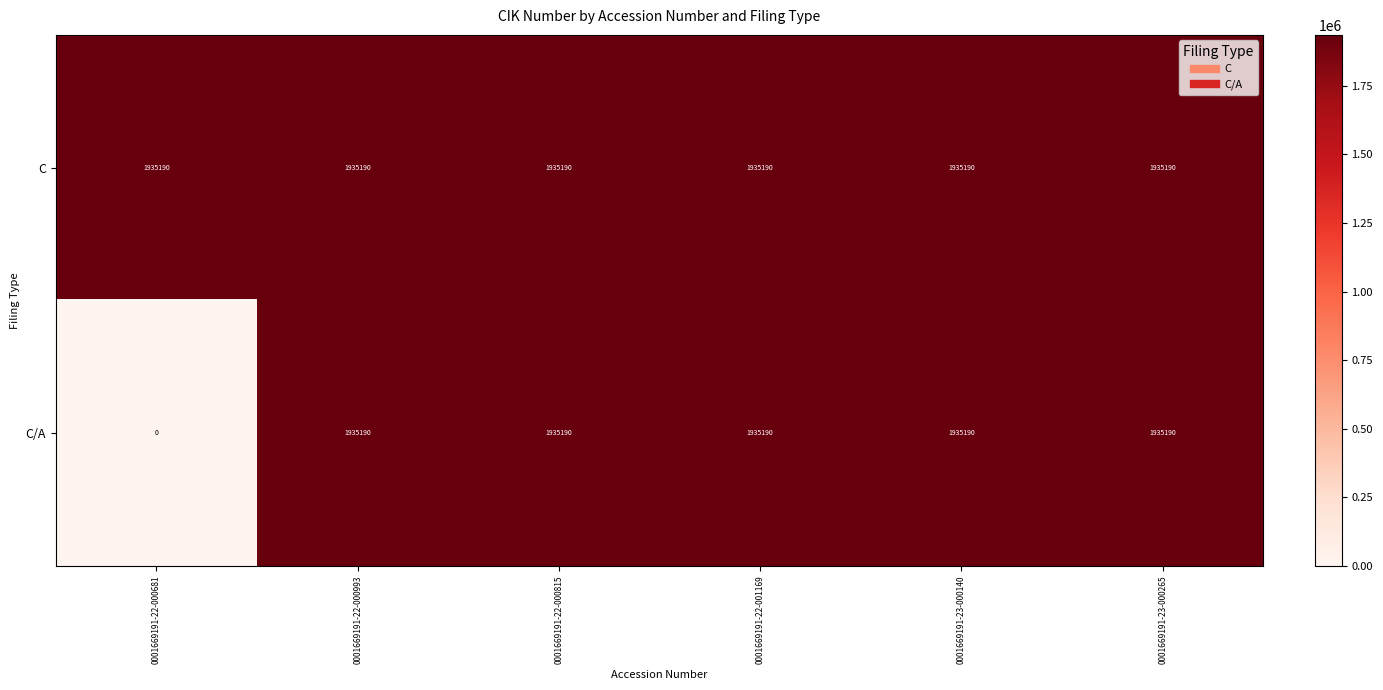

At how many categories does at least one series exceed 499099?

6